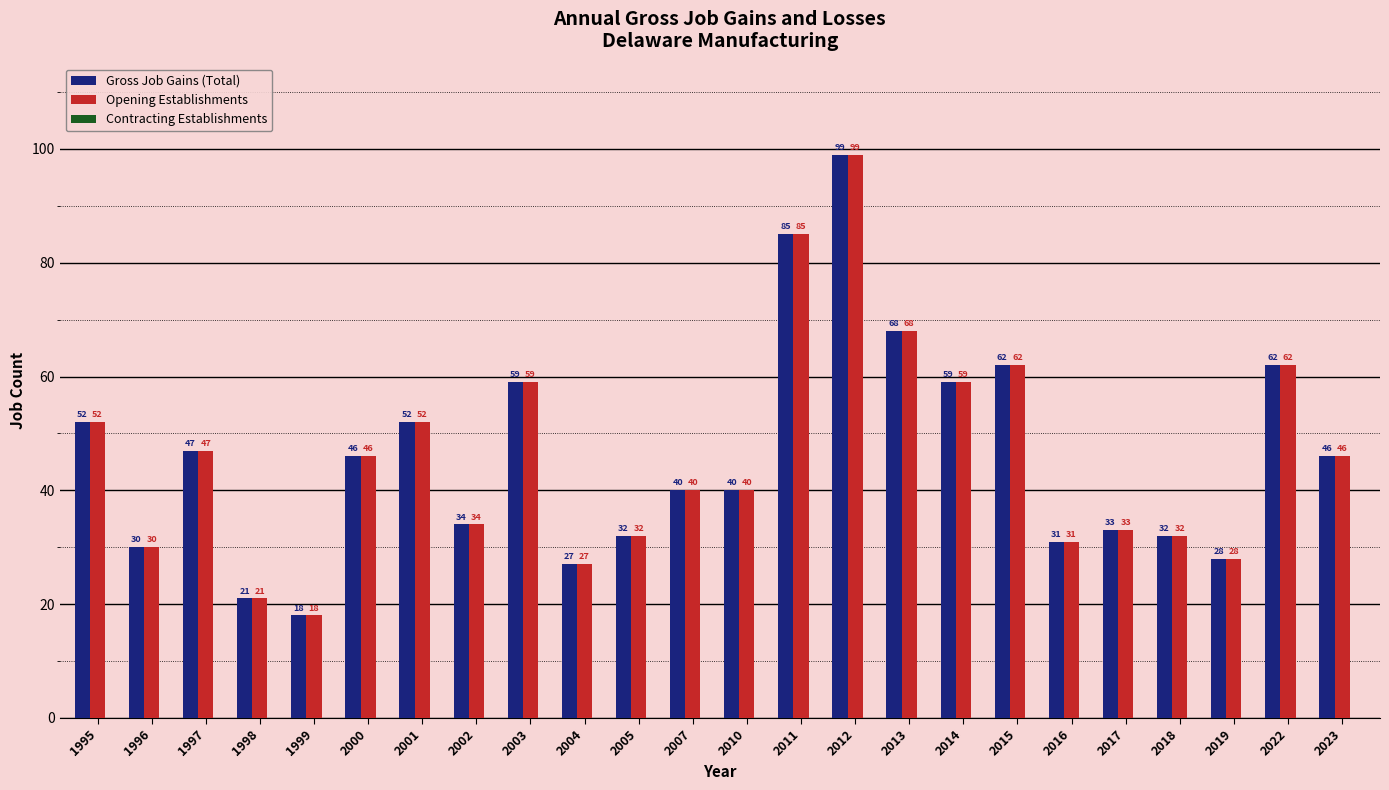

At how many categories does at least one series exceed 60?

5